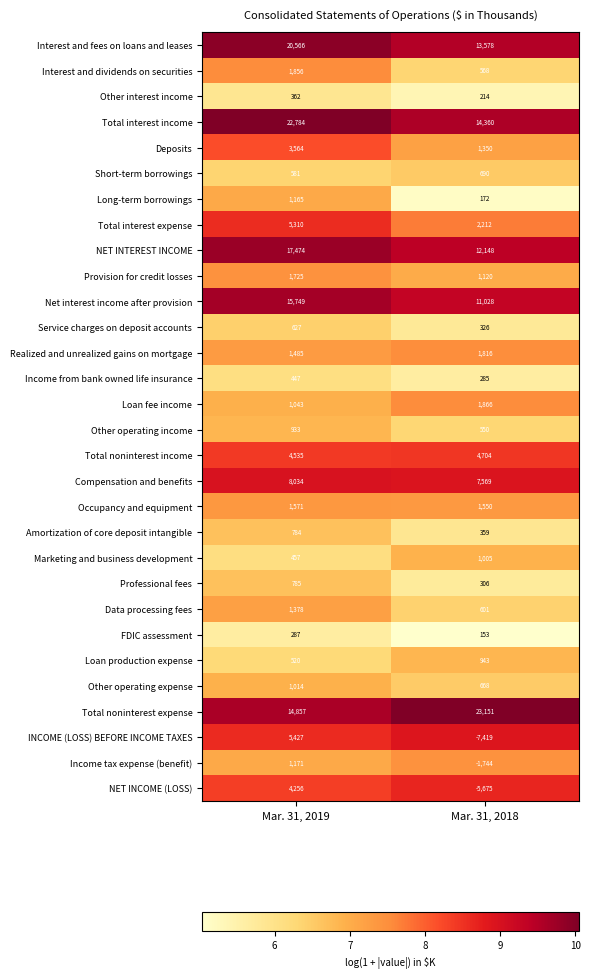

Which series changed the most between Mar. 31, 2019 and Mar. 31, 2018?

INCOME (LOSS) BEFORE INCOME TAXES